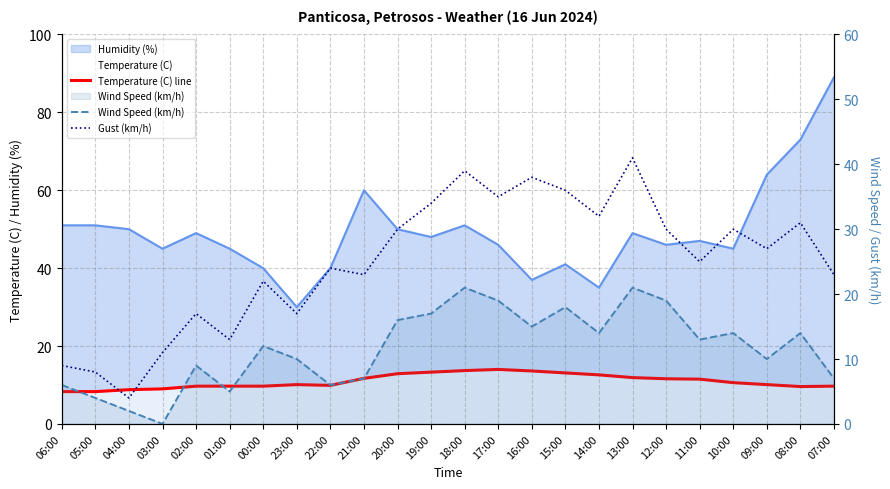

Rank the categories by Temperature (C) line value from highest to lowest.

17:00, 18:00, 16:00, 19:00, 15:00, 20:00, 14:00, 13:00, 21:00, 12:00, 11:00, 10:00, 23:00, 09:00, 22:00, 02:00, 01:00, 00:00, 07:00, 08:00, 03:00, 04:00, 06:00, 05:00